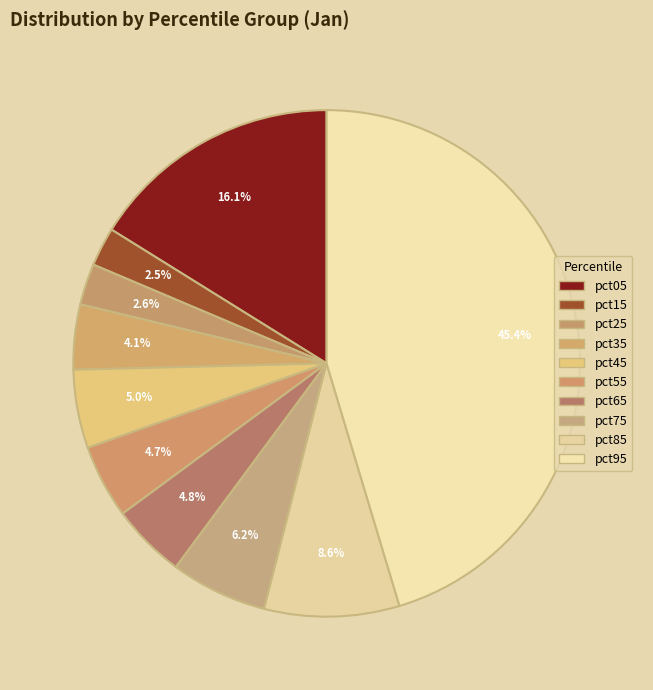

Combined, what portion of the pie is pct55 and pct45?

9.7%